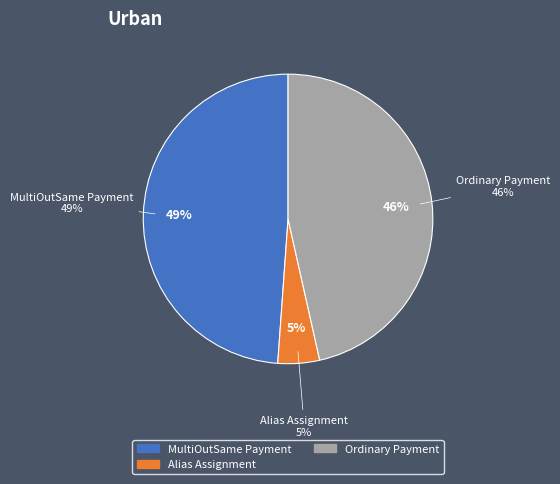

What percentage do Ordinary Payment and Alias Assignment together represent?

51.1%